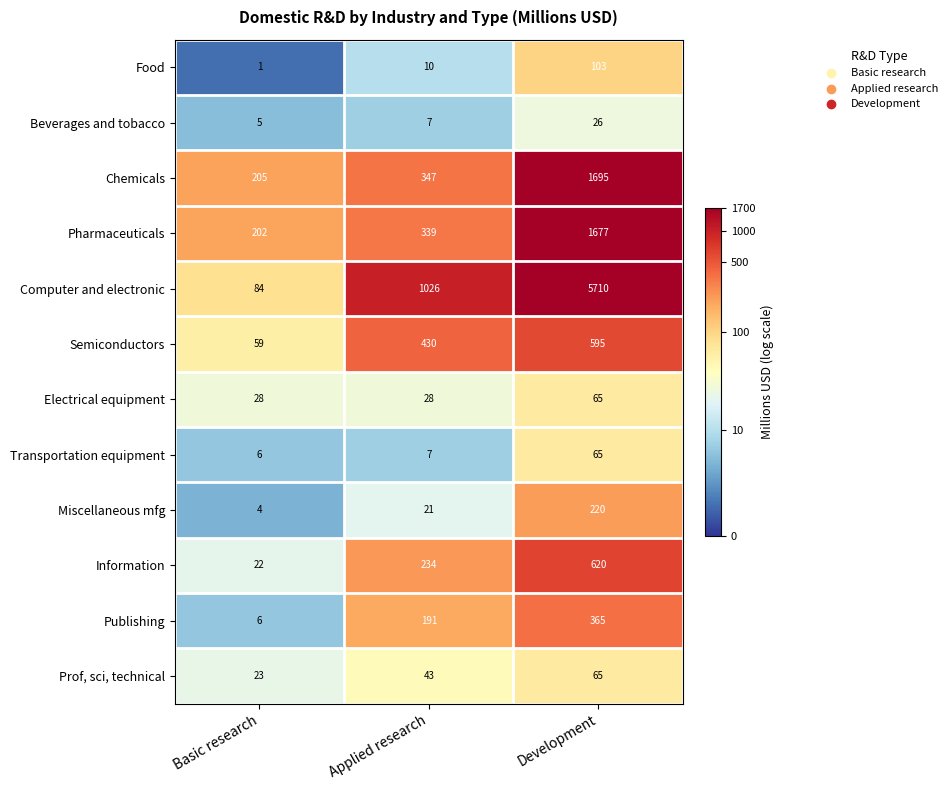

What is the minimum value shown in the chart?

1